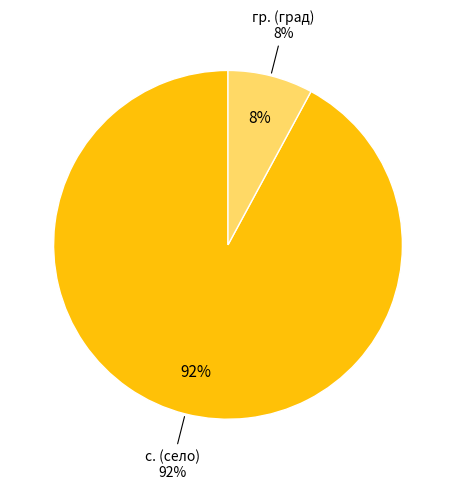

The BG4 slice represents 23% of the pie. True or false?

False